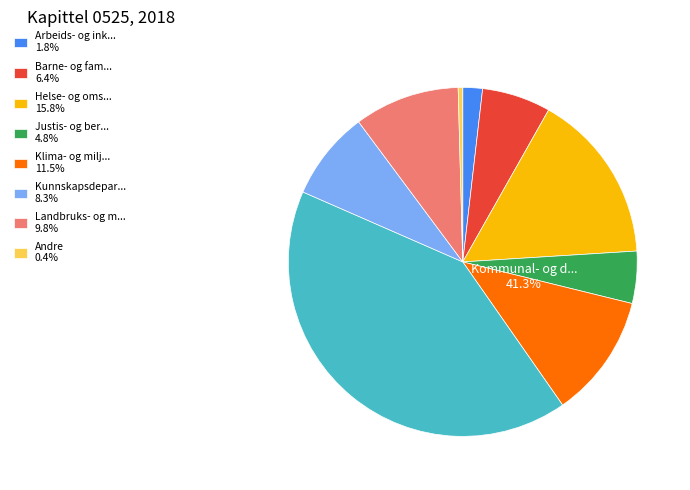

Which slice is the largest?

Kommunal- og distriktsdepartementet